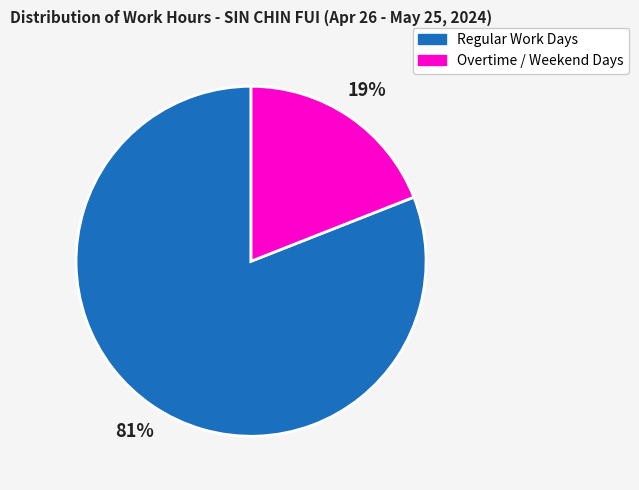

Combined, do Regular Work Days and Overtime / Weekend Days account for over 50%?

Yes